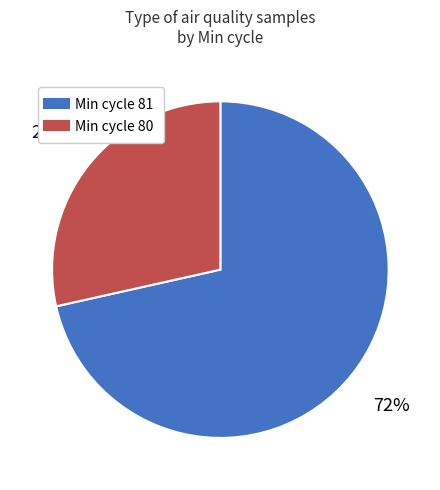

To the nearest percent, what is the average slice percentage?

50%